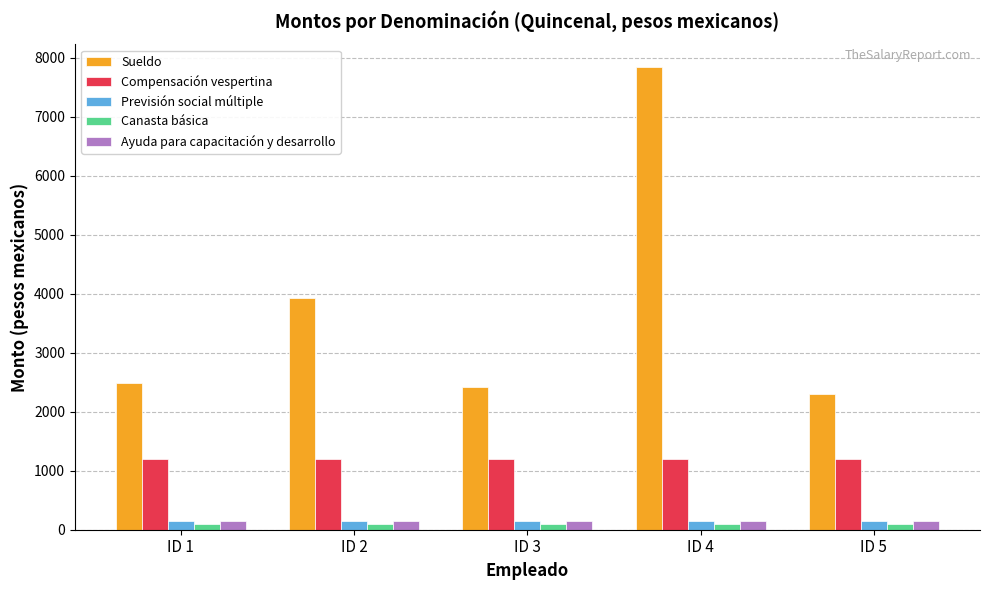

Which series has the widest spread of values?

Sueldo